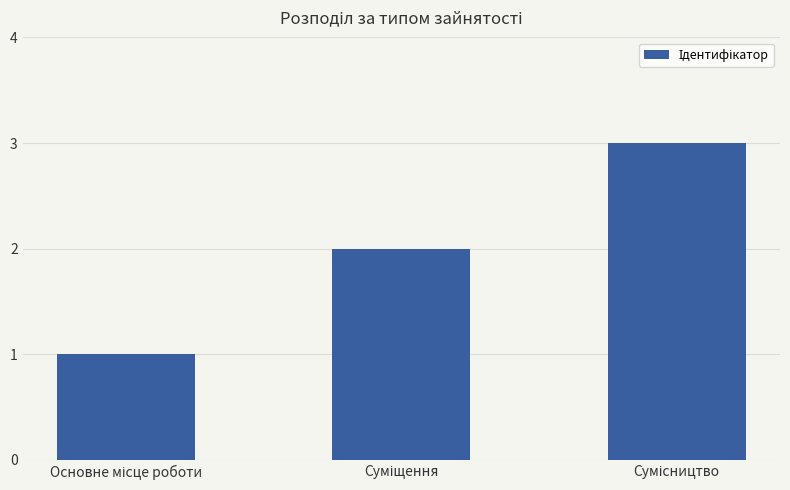

What is the value of the 1st bar from the left?

1